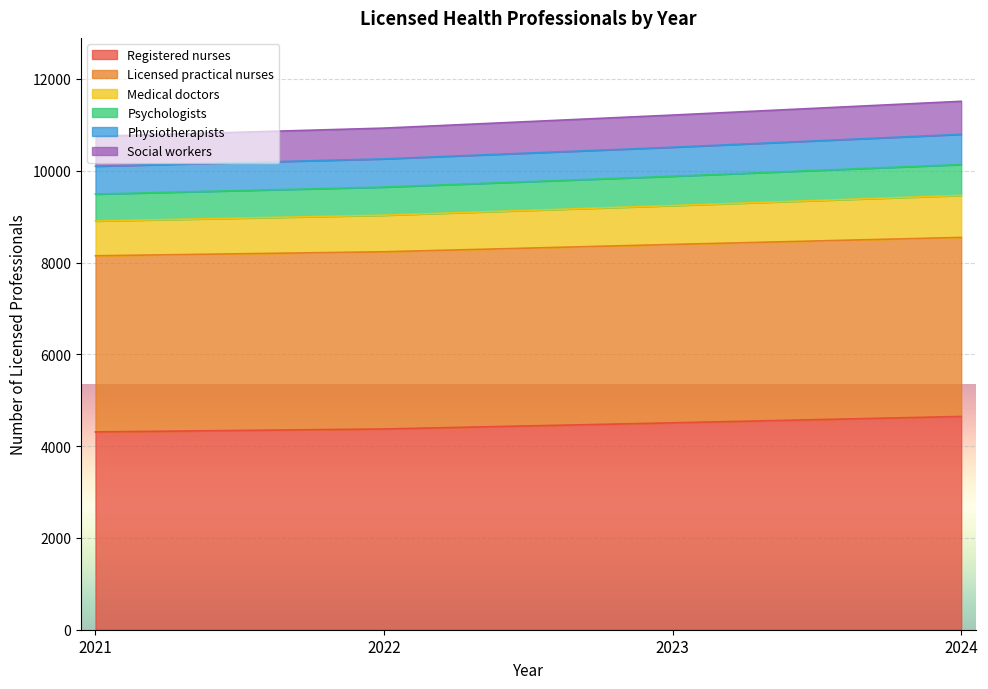

At how many categories does at least one series exceed 8124?

4